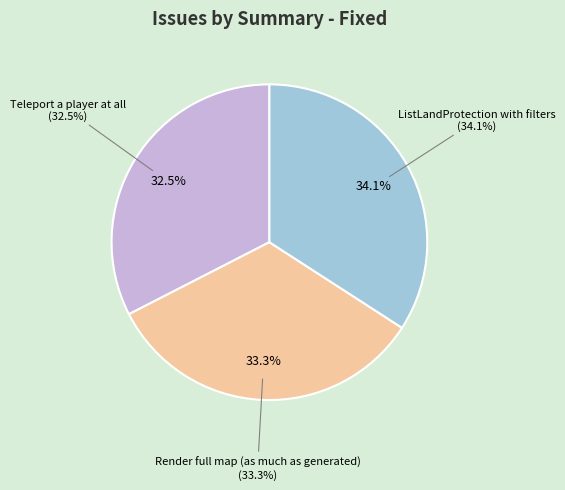

To the nearest percent, what is the average slice percentage?

33%